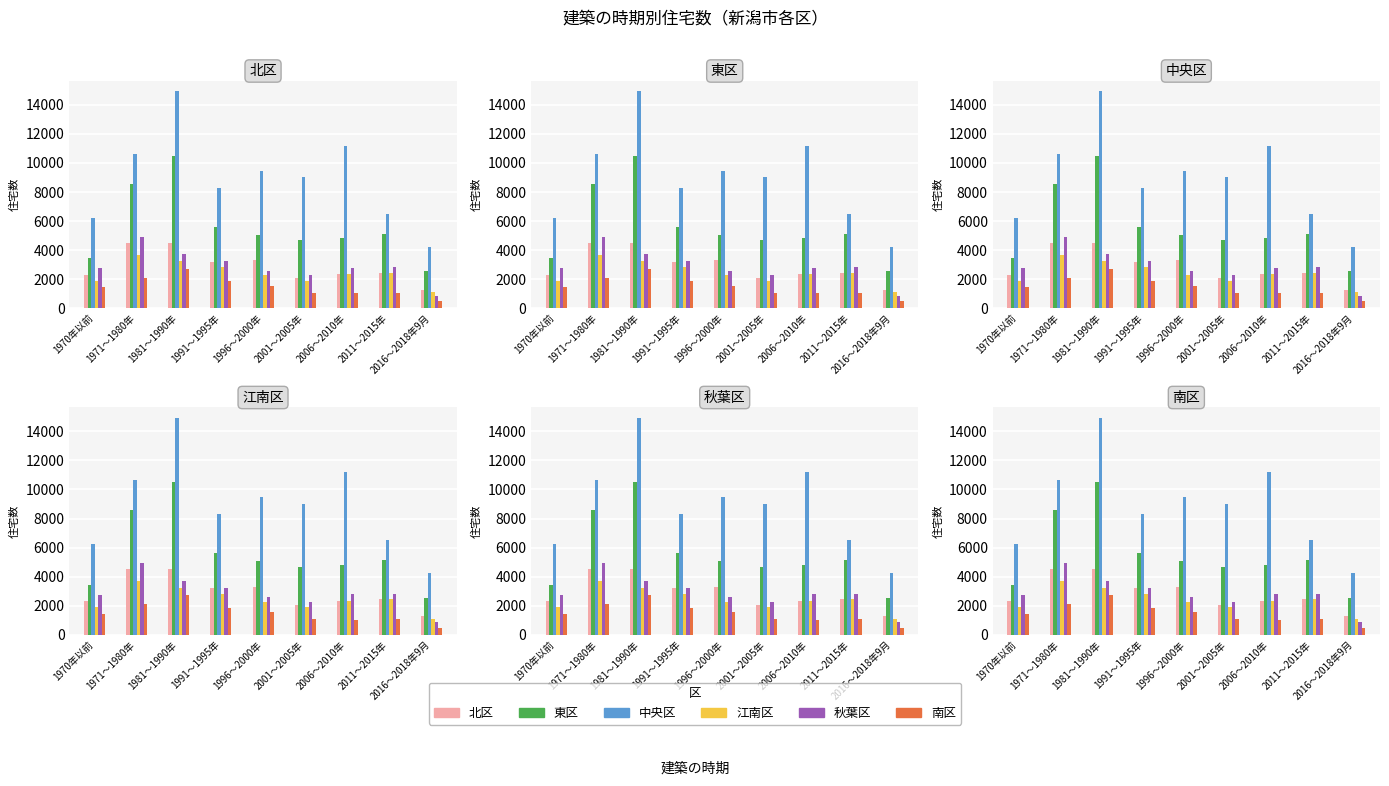

True or false: 江南区 has a value of 925 at 1970年以前.

False